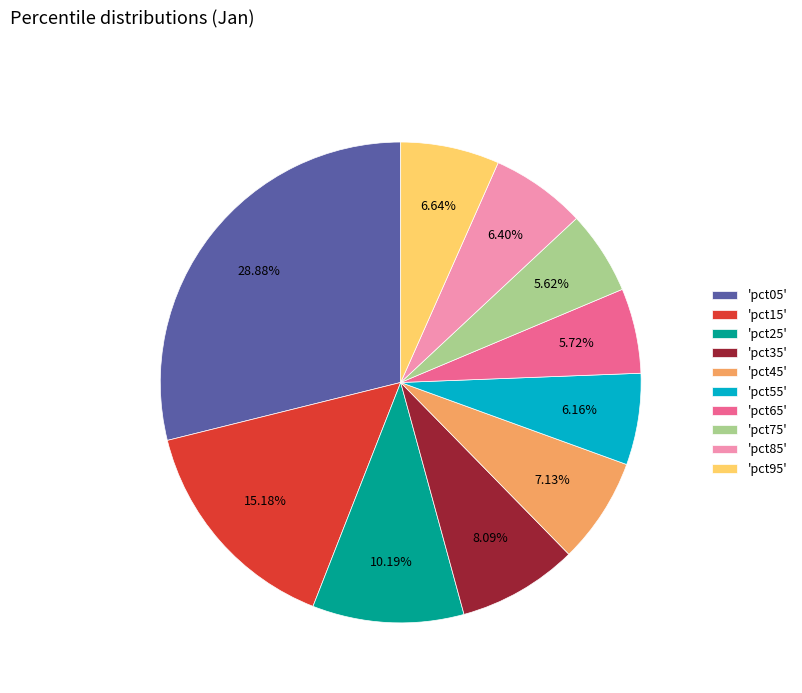

Which has a higher value, 'pct35' or 'pct25'?

'pct25'